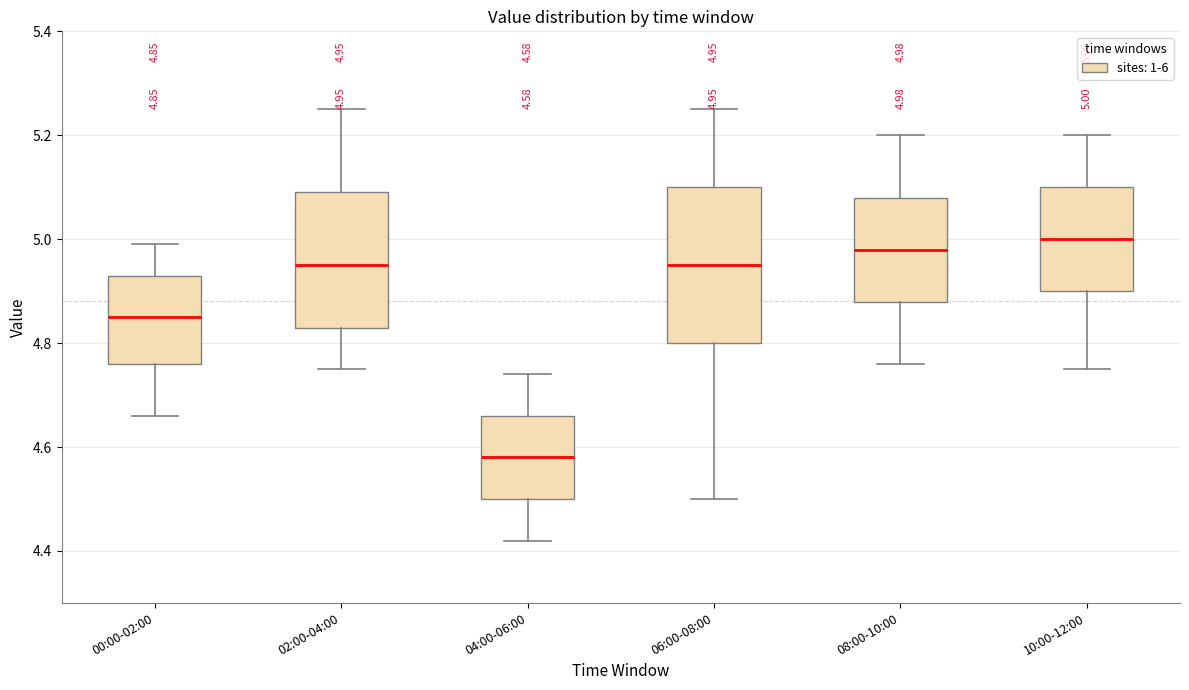

Which box's median line is the lowest?

04:00-06:00